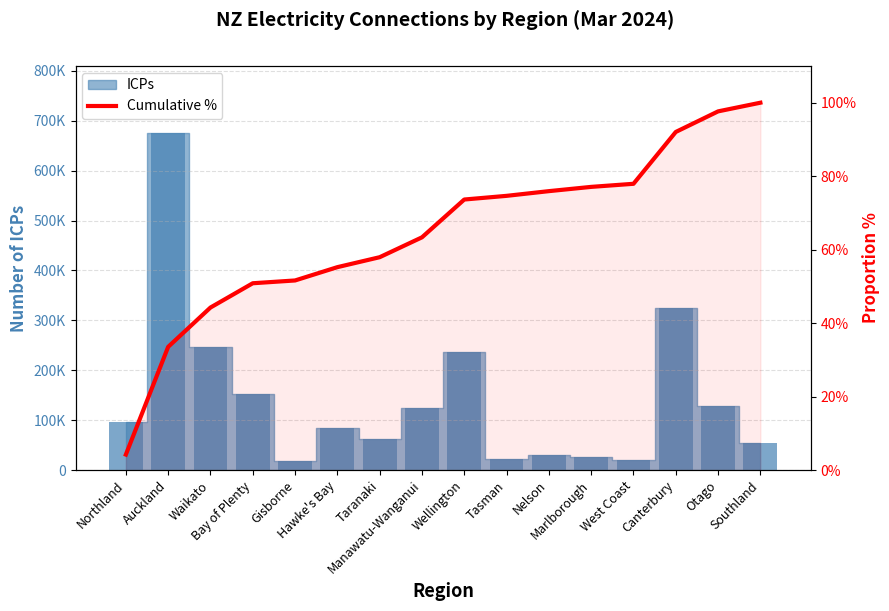

True or false: ICPs (bars) has a value of 112193.7 at Taranaki.

False